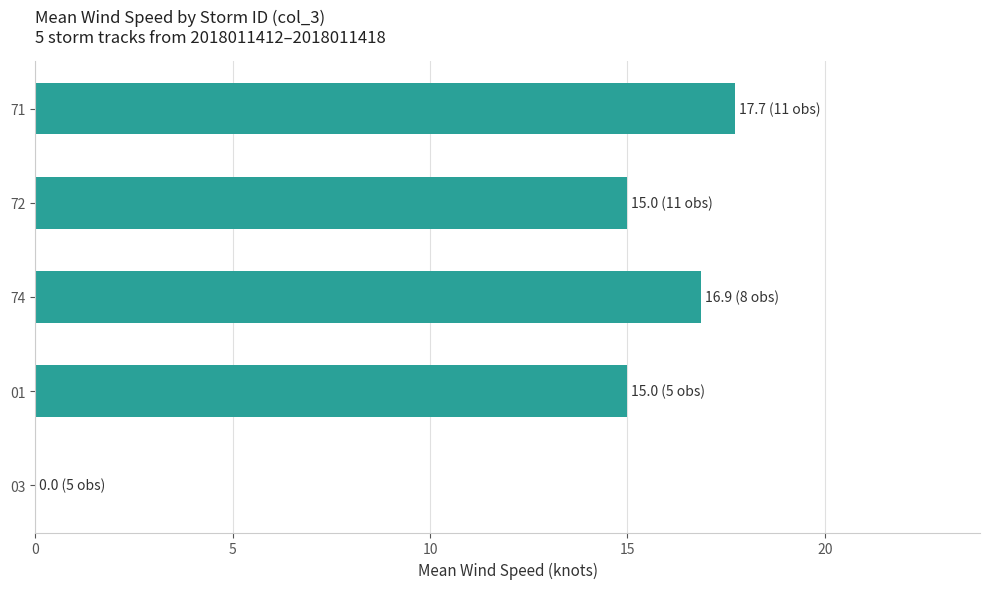

What is the sum of all values?

64.6